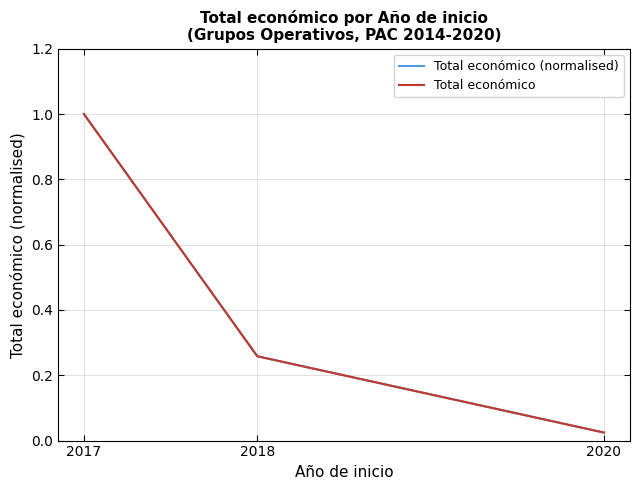

Which series has the largest total across all categories?

Total económico (normalised)